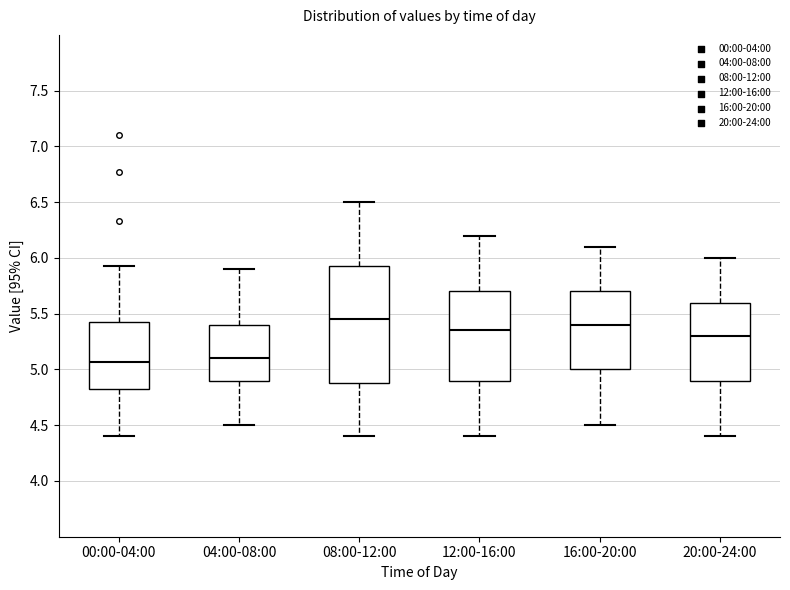

Where does the lower whisker of the box for 16:00-20:00 end on the y-axis? The values are not printed on the chart, so give them approximately, as read against the axis.

4.50